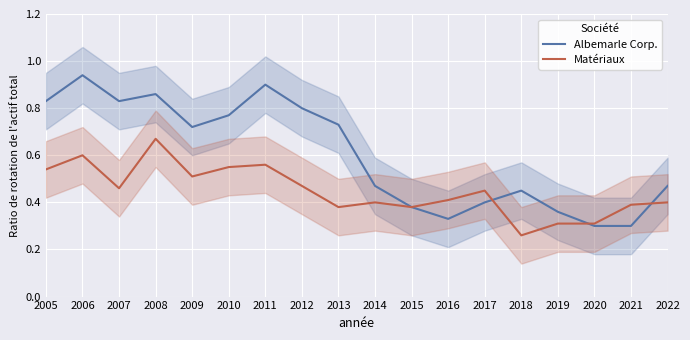

At which category does the chart reach its peak across all series?

2006